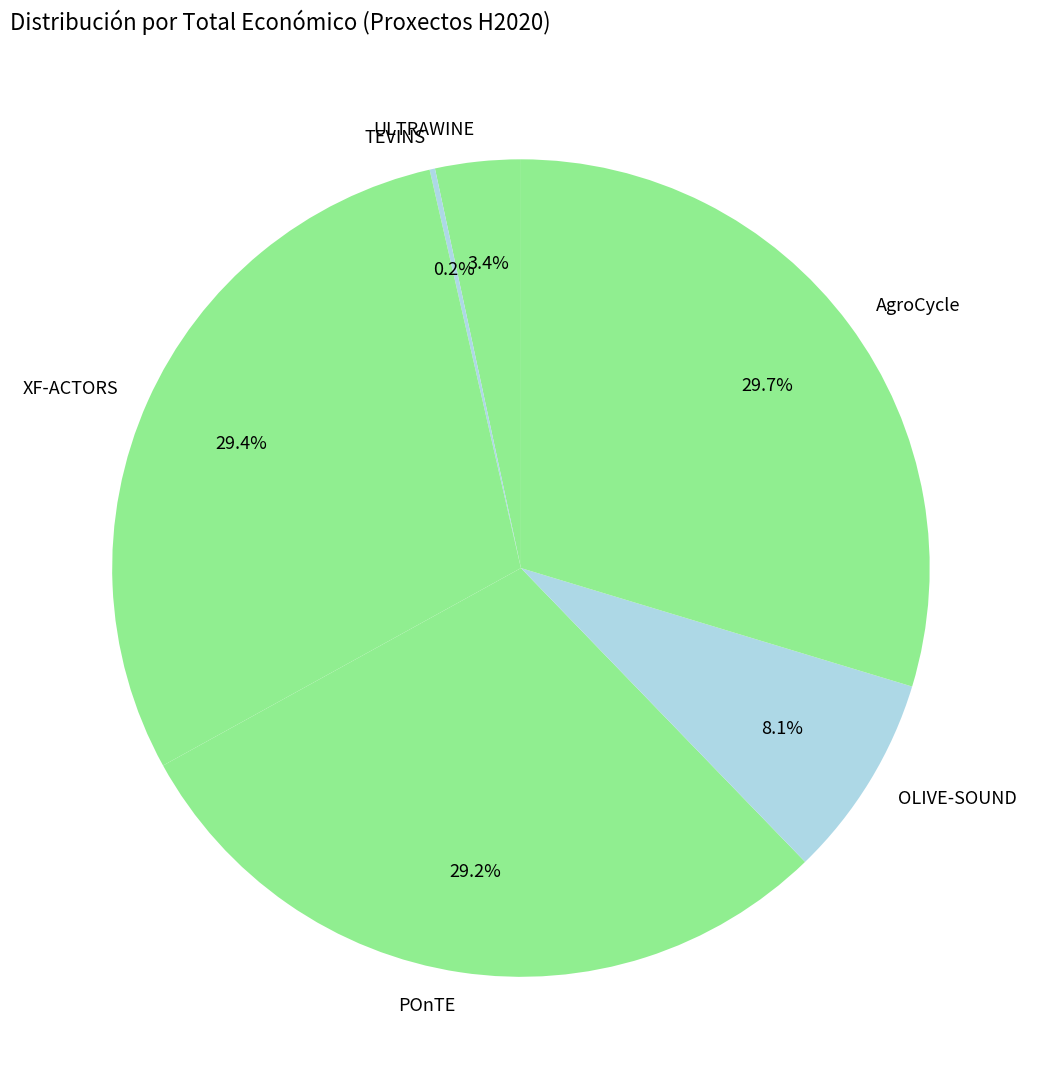

What percentage is NOT represented by POnTE?

70.8%